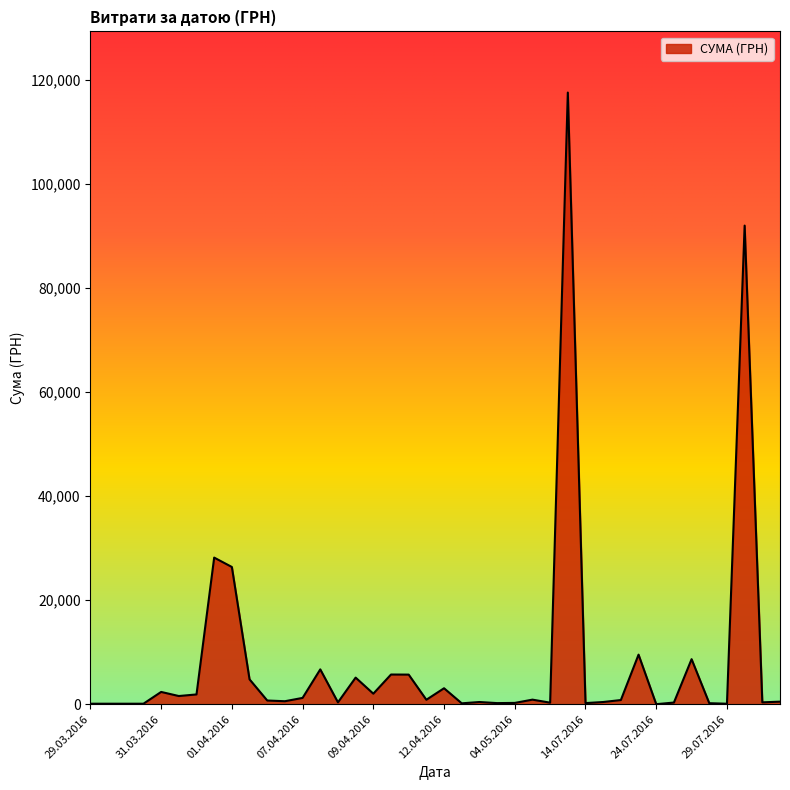

What is the maximum value shown in the chart?

117568.8